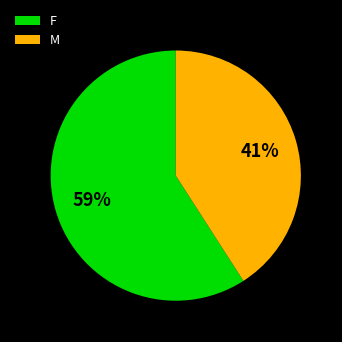

Do F and M together represent more than half of the pie?

Yes